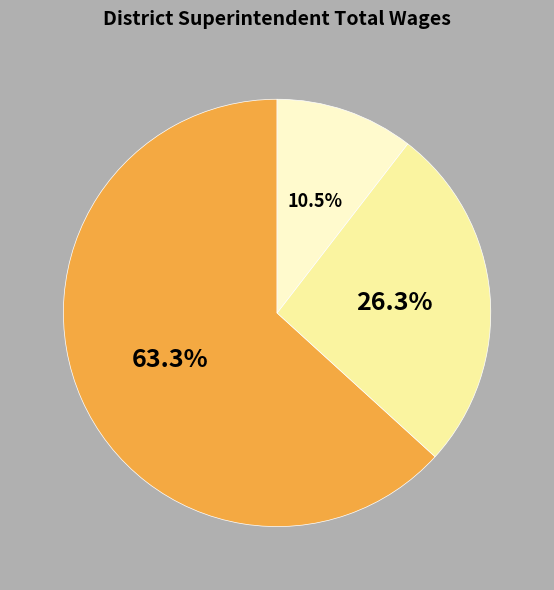

Does any single category account for the majority?

Yes